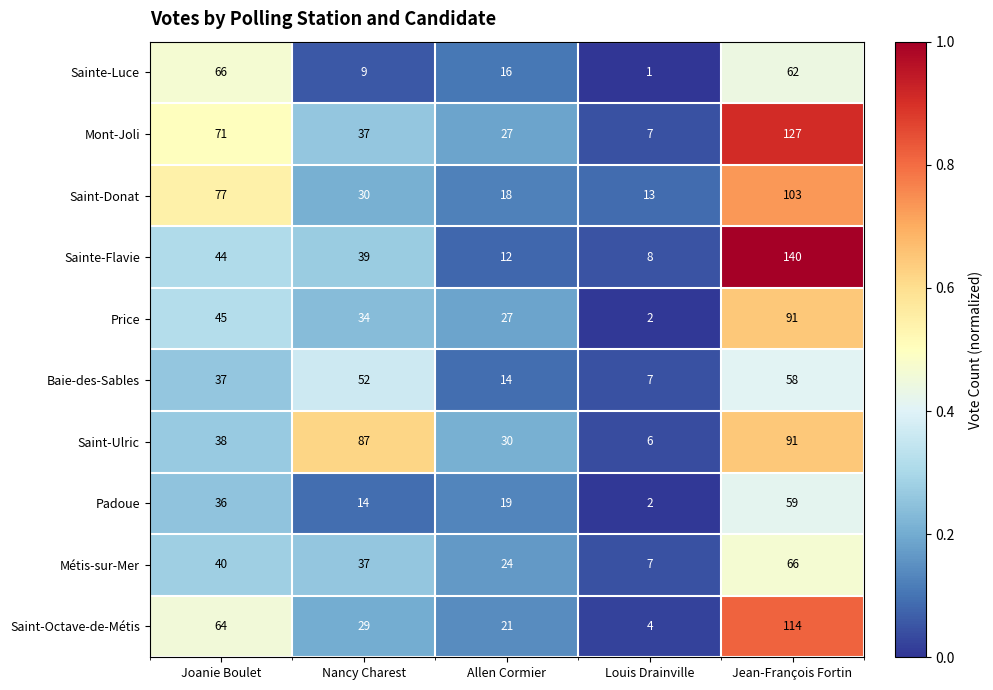

True or false: Price has a value of 27 at Allen Cormier.

True